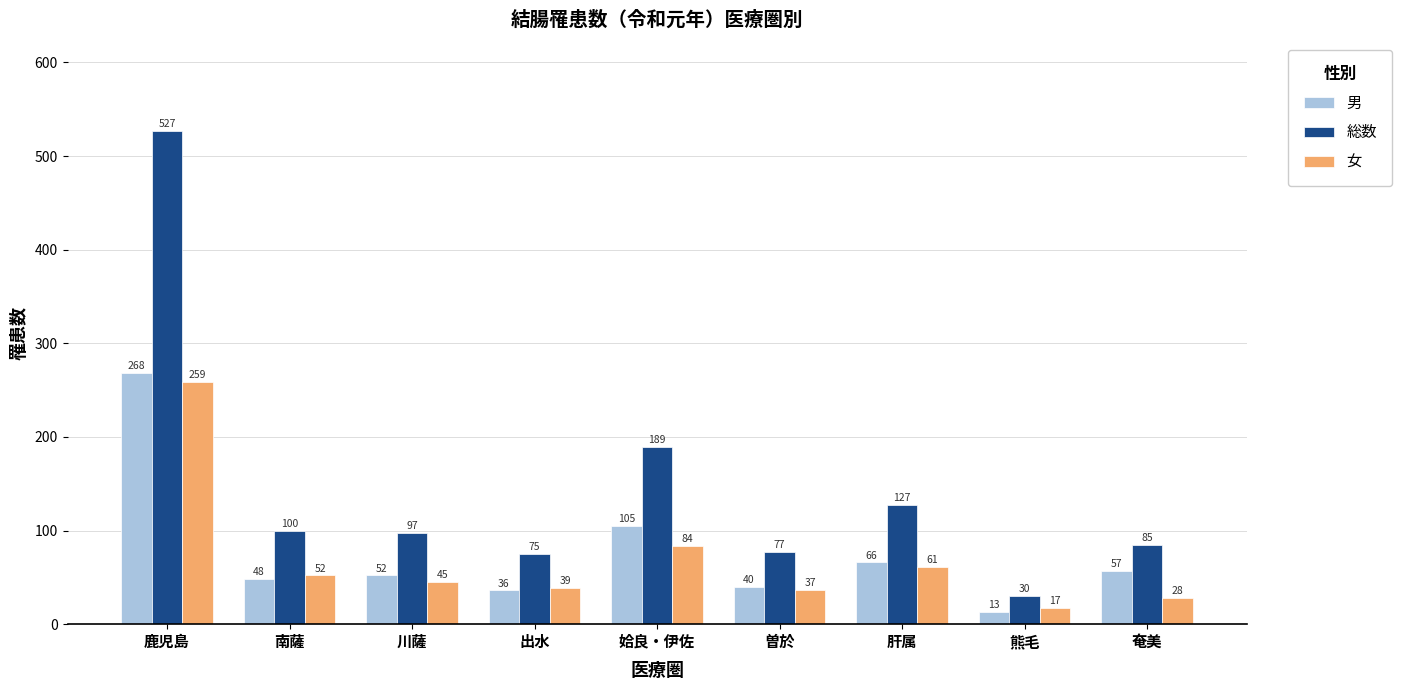

Rank the categories by 男 value from lowest to highest.

熊毛, 出水, 曽於, 南薩, 川薩, 奄美, 肝属, 姶良・伊佐, 鹿児島